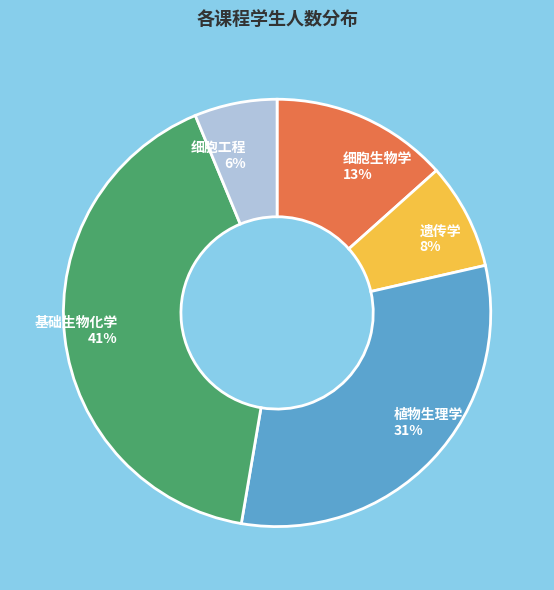

To the nearest percent, what portion does 细胞工程 represent?

6%